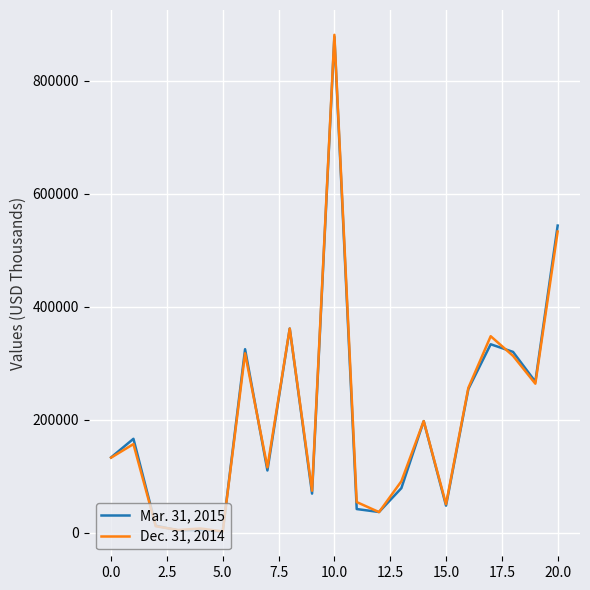

List the series in order of their peak value, lowest first.

Mar. 31, 2015, Dec. 31, 2014